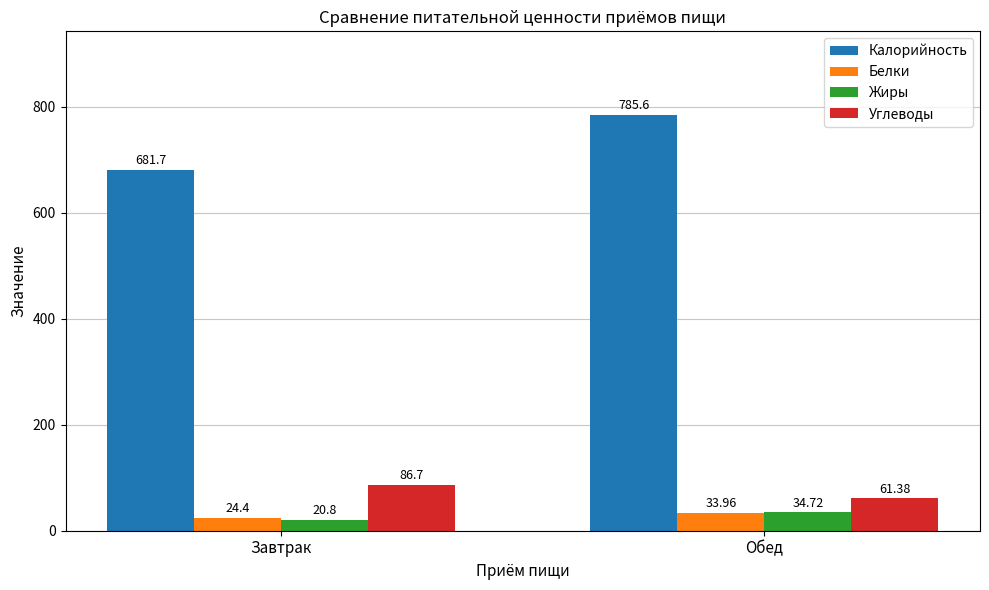

Is it true that Углеводы equals 56.1 at Завтрак?

False